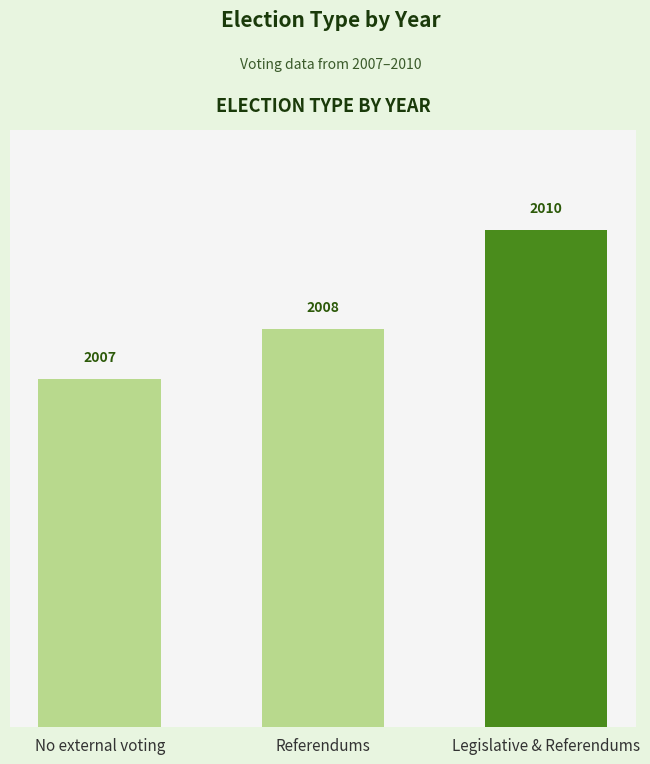

True or false: the data shows 2010 at Legislative & Referendums.

True